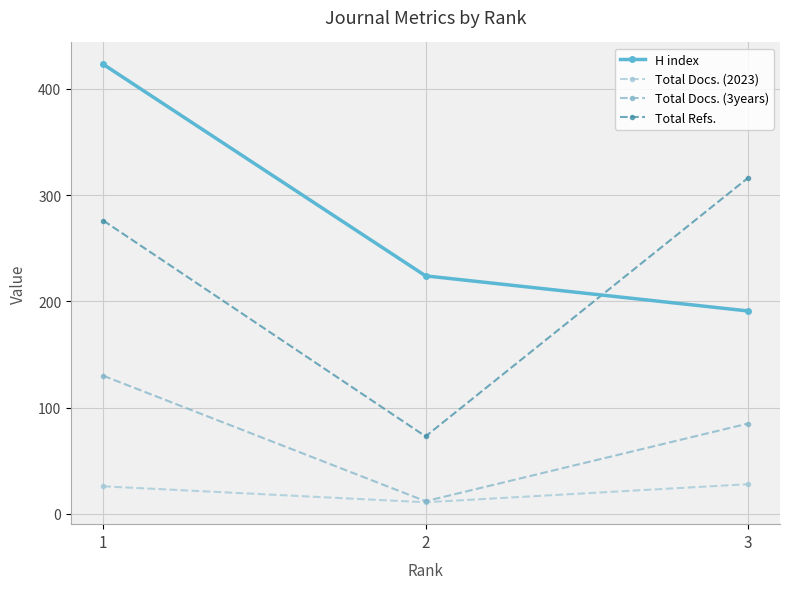

What are all the series names shown in the legend?

H index, Total Docs. (2023), Total Docs. (3years), Total Refs.